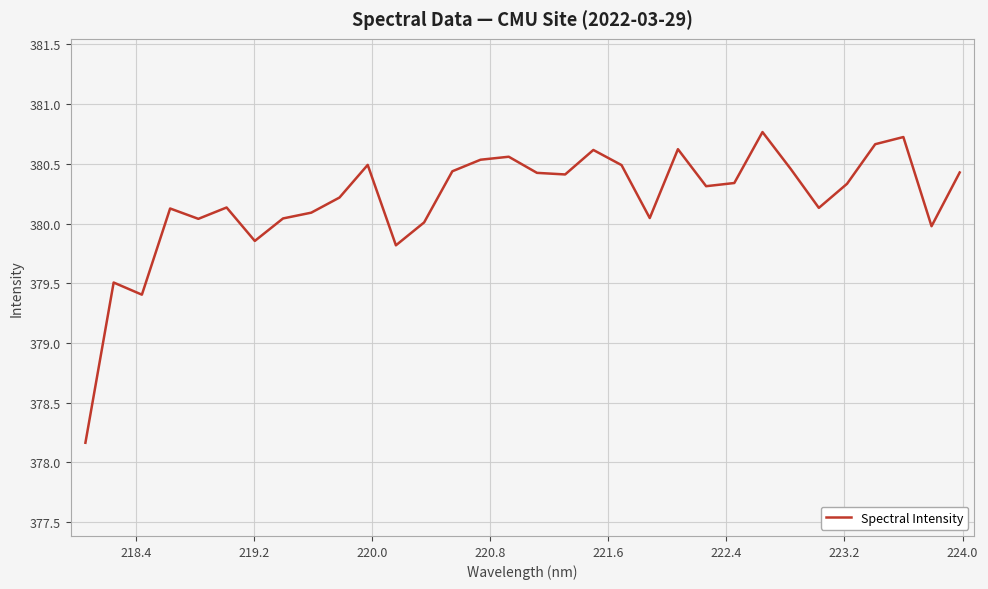

What is the greatest value displayed?

380.8